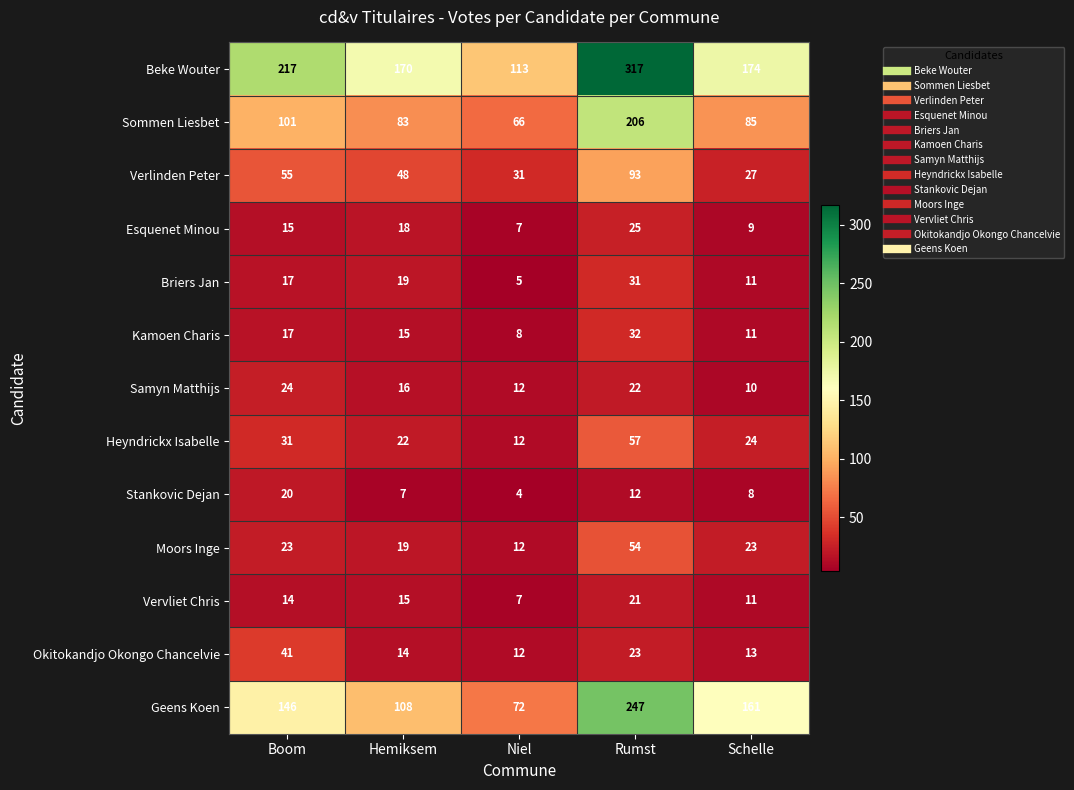

The value of Sommen Liesbet at Rumst is 370. True or false?

False